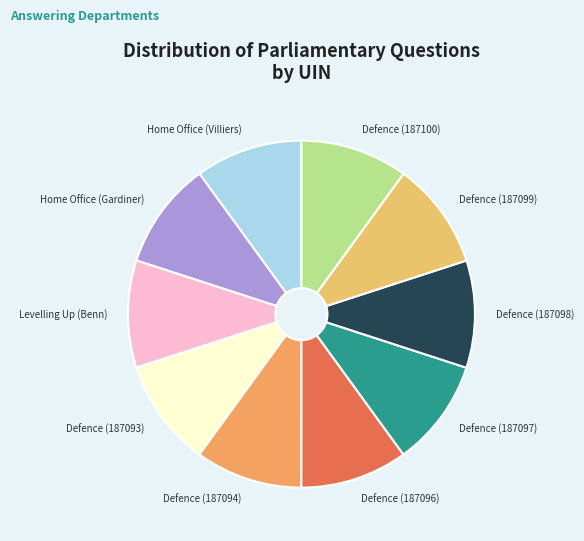

What is the ratio of the value at Levelling Up (Benn) to the value at Home Office (Villiers)?

1.0